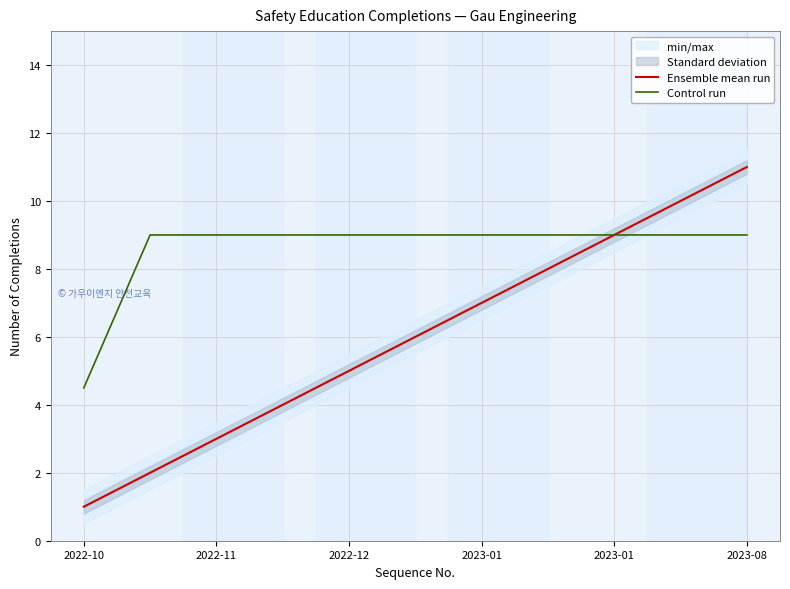

Read the Control run value at 2023-01.

9.0